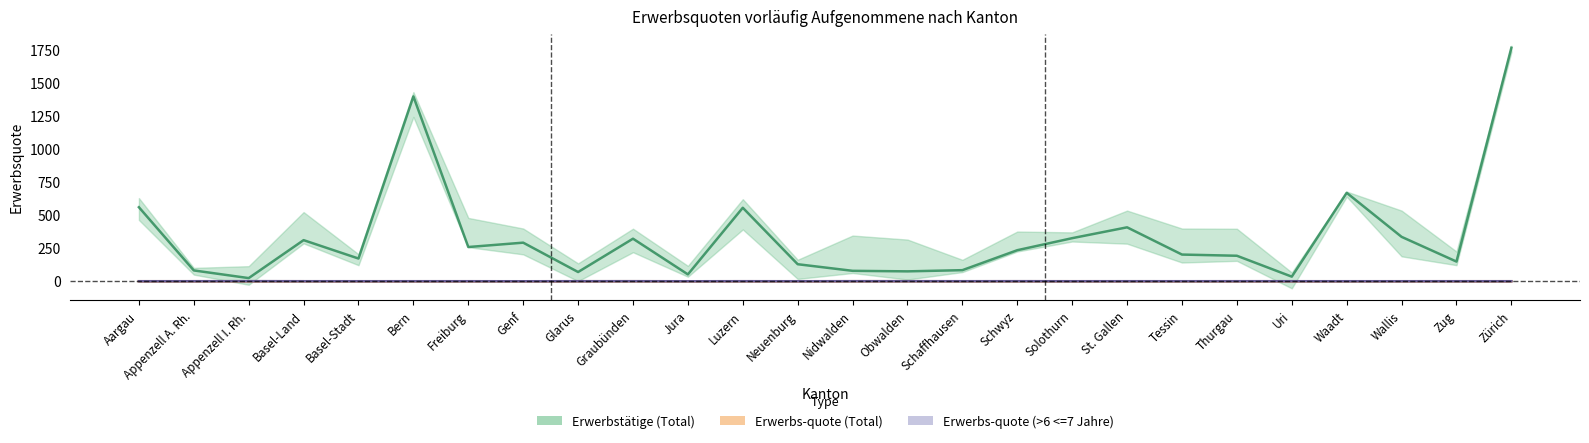

What is the difference between the maximum and minimum values in the Erwerbs-quote (>6 <=7 Jahre) series?

0.8